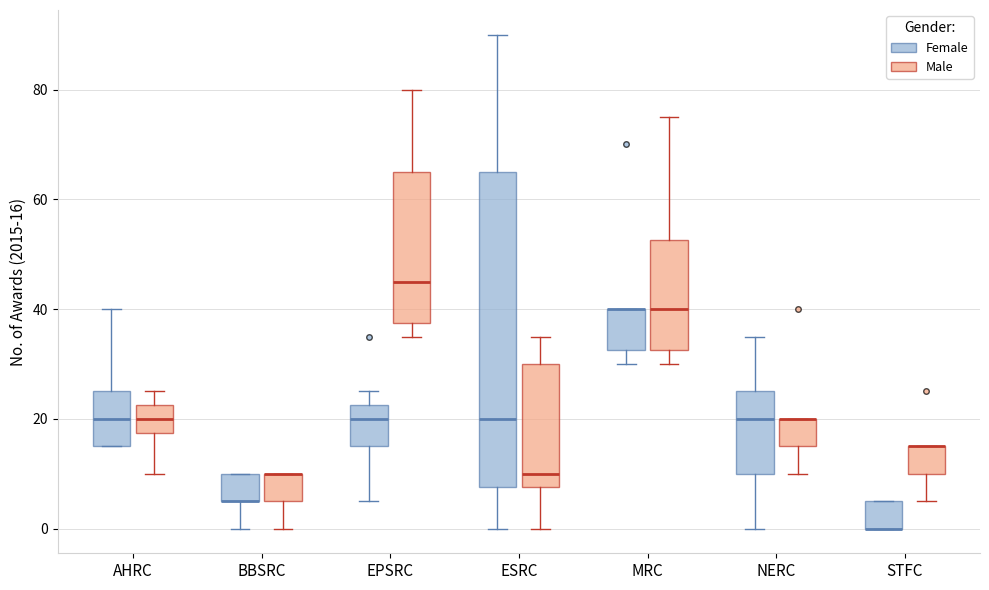

Where does the median line of the box for EPSRC (Female) sit on the y-axis? The values are not printed on the chart, so give them approximately, as read against the axis.

20